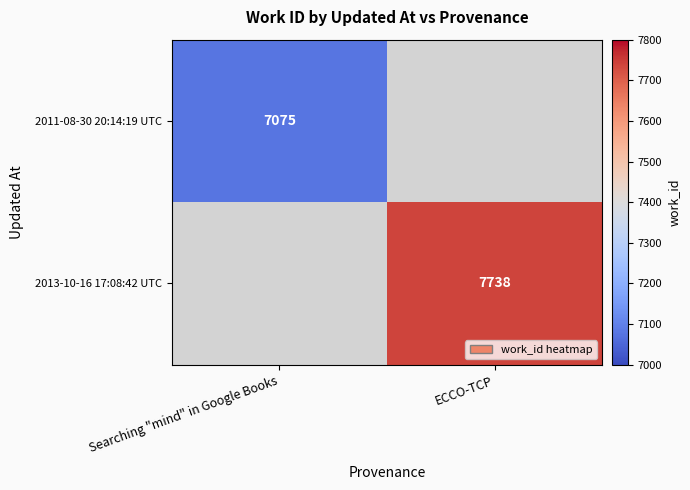

Is it true that 2013-10-16 17:08:42 UTC equals 4771.4 at ECCO-TCP?

False